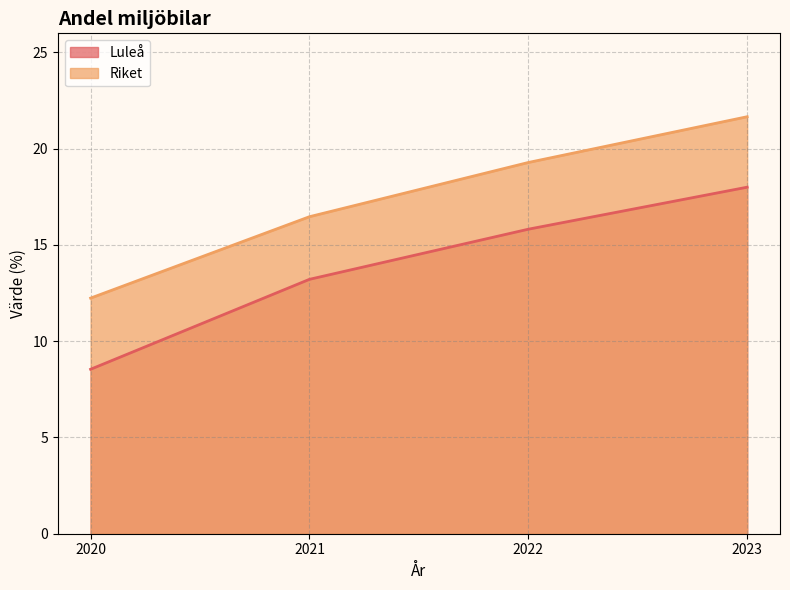

How many data points in Riket are less than 19?

2